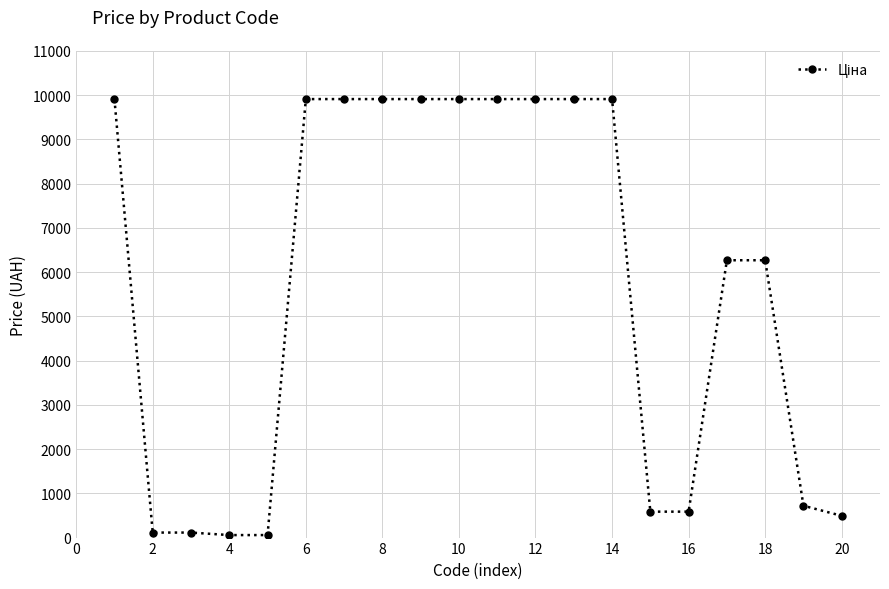

Reading right to left, transcribe all the data shown in this chart.

491.7	719.6	6266.7	6266.7	586.0	586.0	9908.5	9908.5	9908.5	9908.5	9908.5	9908.5	9908.5	9908.5	9908.5	56.7	56.7	113.3	113.3	9908.5